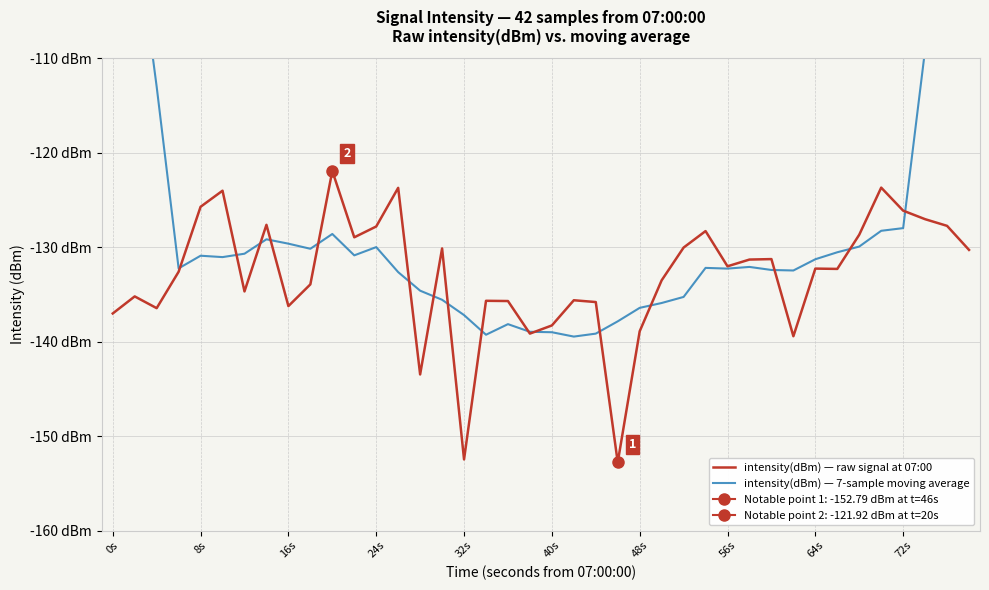

Rank the series at 17 from lowest to highest value.

intensity(dBm) — 7-sample moving average, intensity(dBm) — raw signal at 07:00